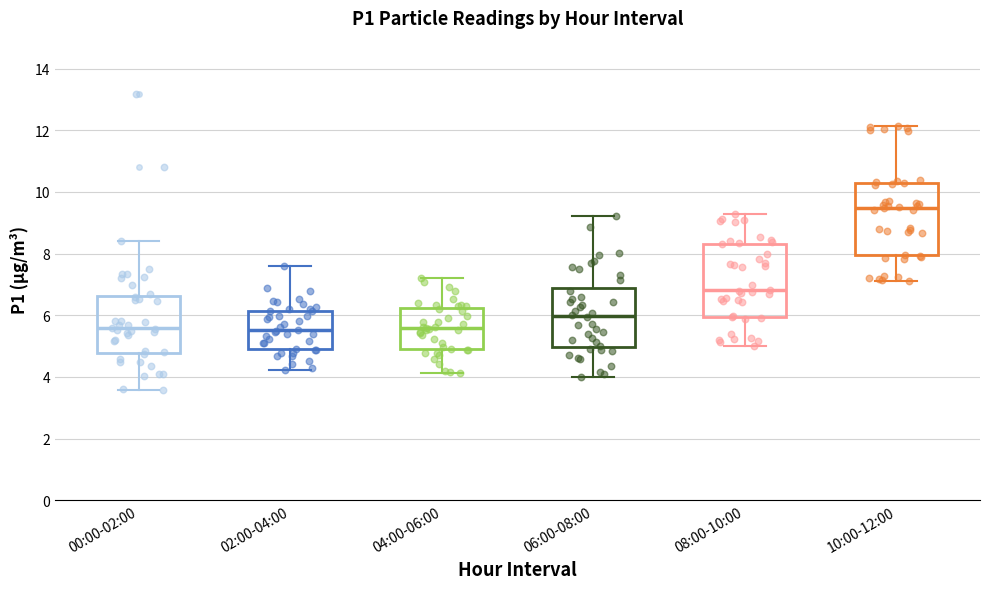

Which box's median line is the highest?

10:00-12:00